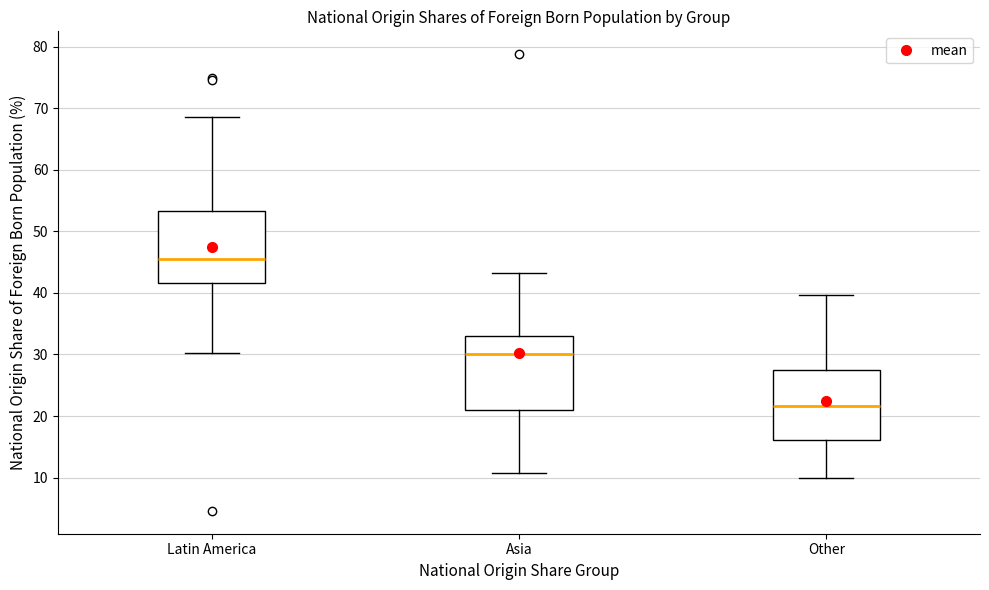

Reading left to right, read every box against the y-axis: the position of its median line, the range the box covers, and the ends of its whiskers. The values are not printed on the chart, so give them approximately, as read against the axis.

Latin America: median 45, box 42 to 53, whiskers 30 to 69
Asia: median 30, box 21 to 33, whiskers 11 to 43
Other: median 22, box 16 to 27, whiskers 10 to 40